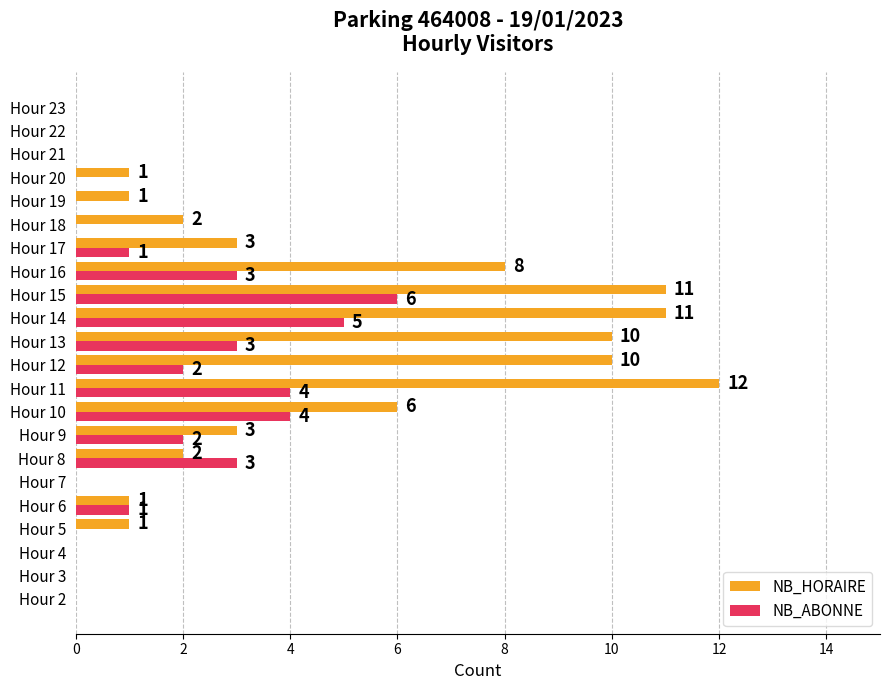

True or false: NB_HORAIRE has a value of 1 at Hour 18.

False